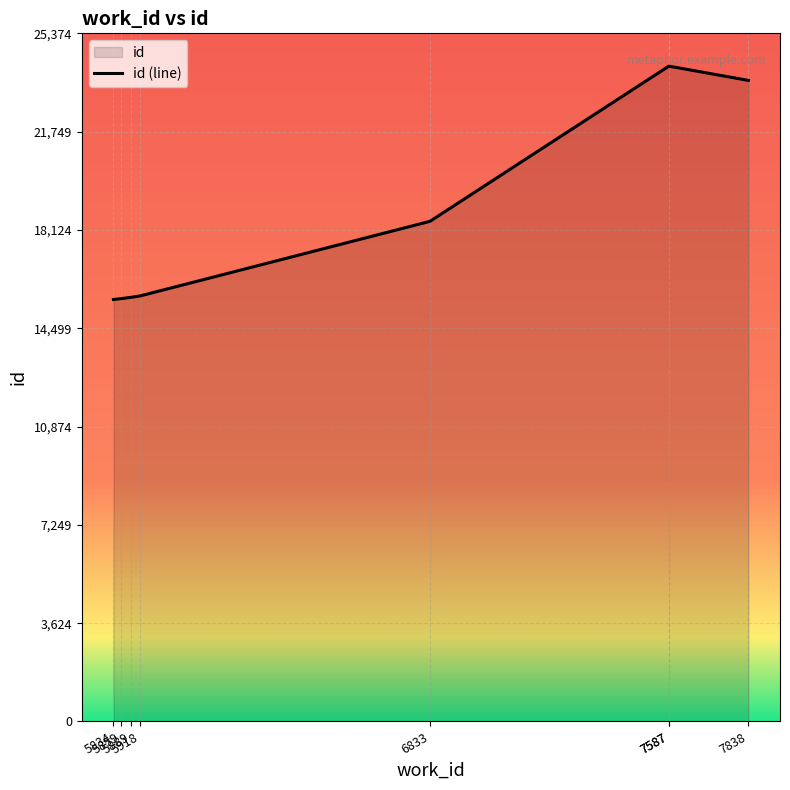

Reading left to right, what are all the values shown in this chart?

15559	15593	15639	15691	18442	24164	24166	23639